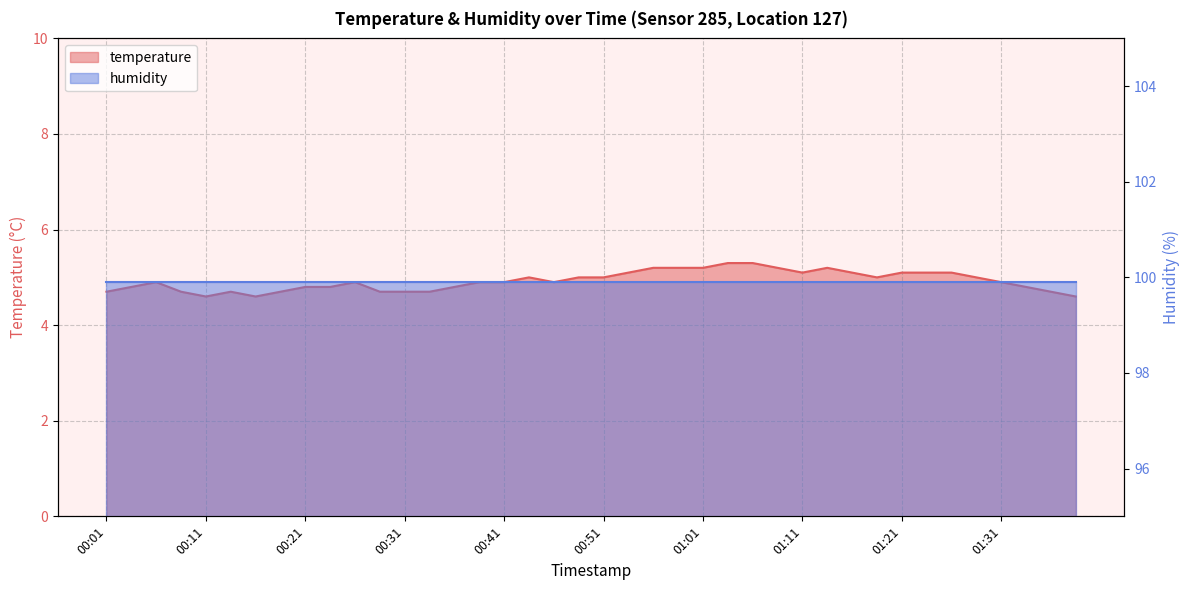

What is the minimum value shown in the chart?

4.6